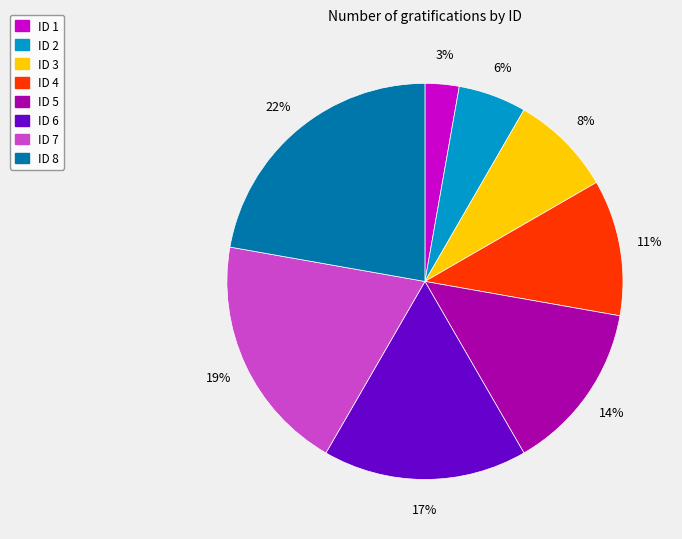

Combined, do ID 4 and ID 5 account for over 50%?

No